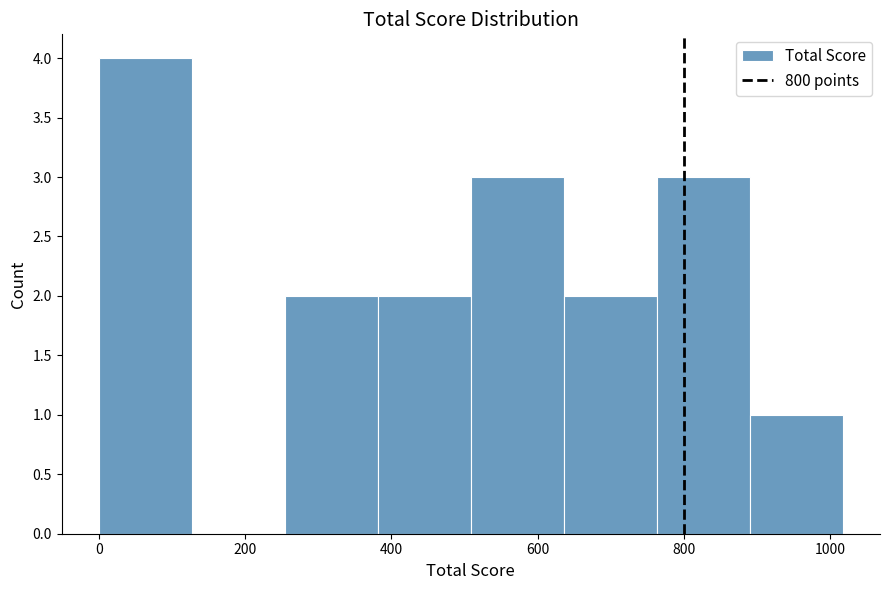

Over which range of the x-axis is the bar tallest?

0 to 120